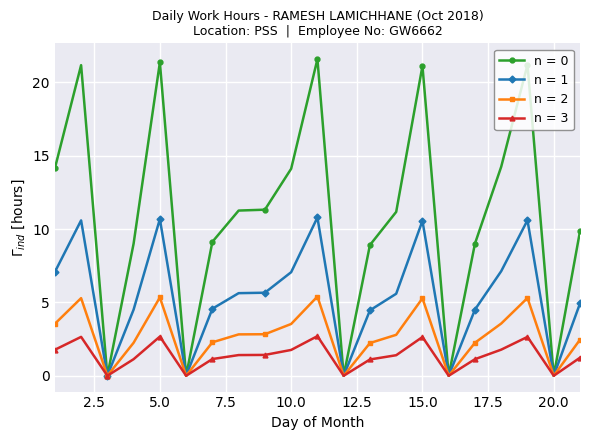

Count the number of categories in the chart.

21